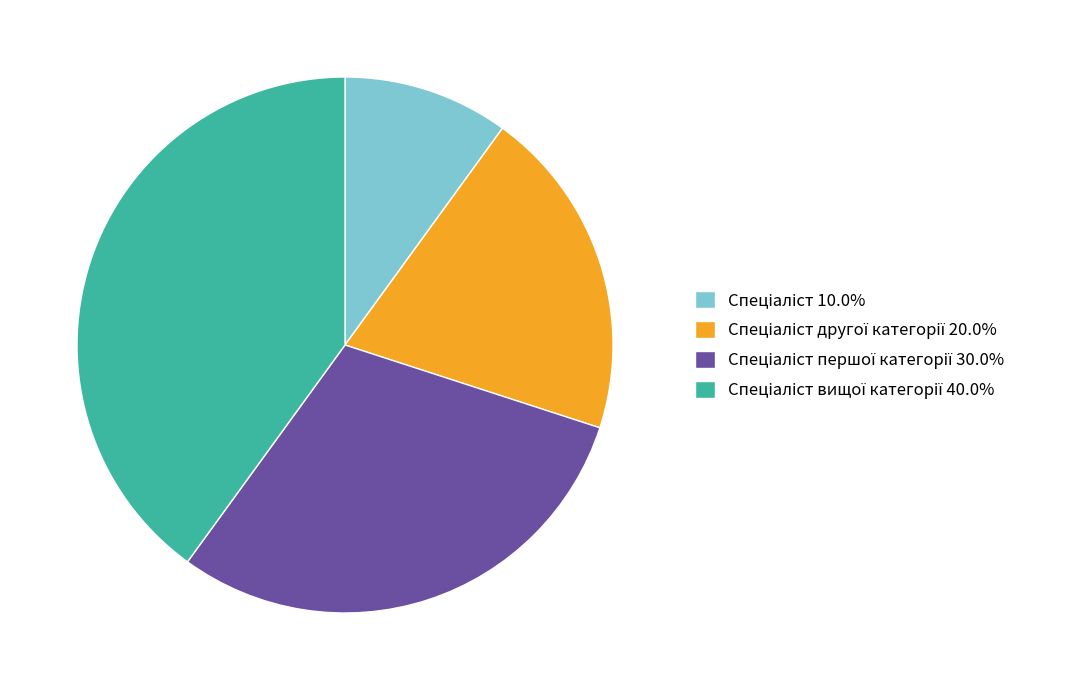

How many segments does this pie chart have?

4